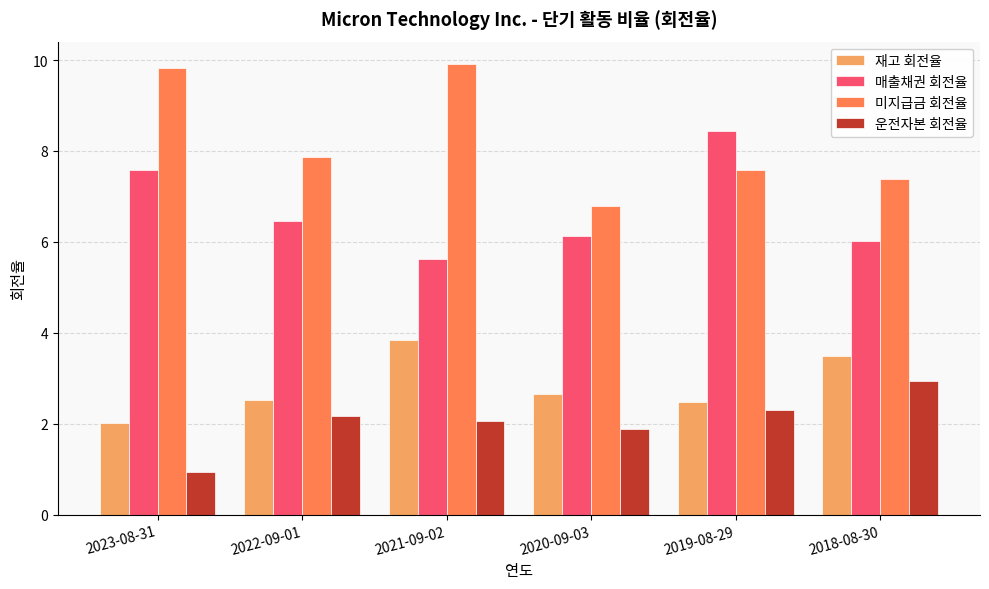

The 재고 회전율 series shows 2.5 at 2022-09-01. True or false?

True